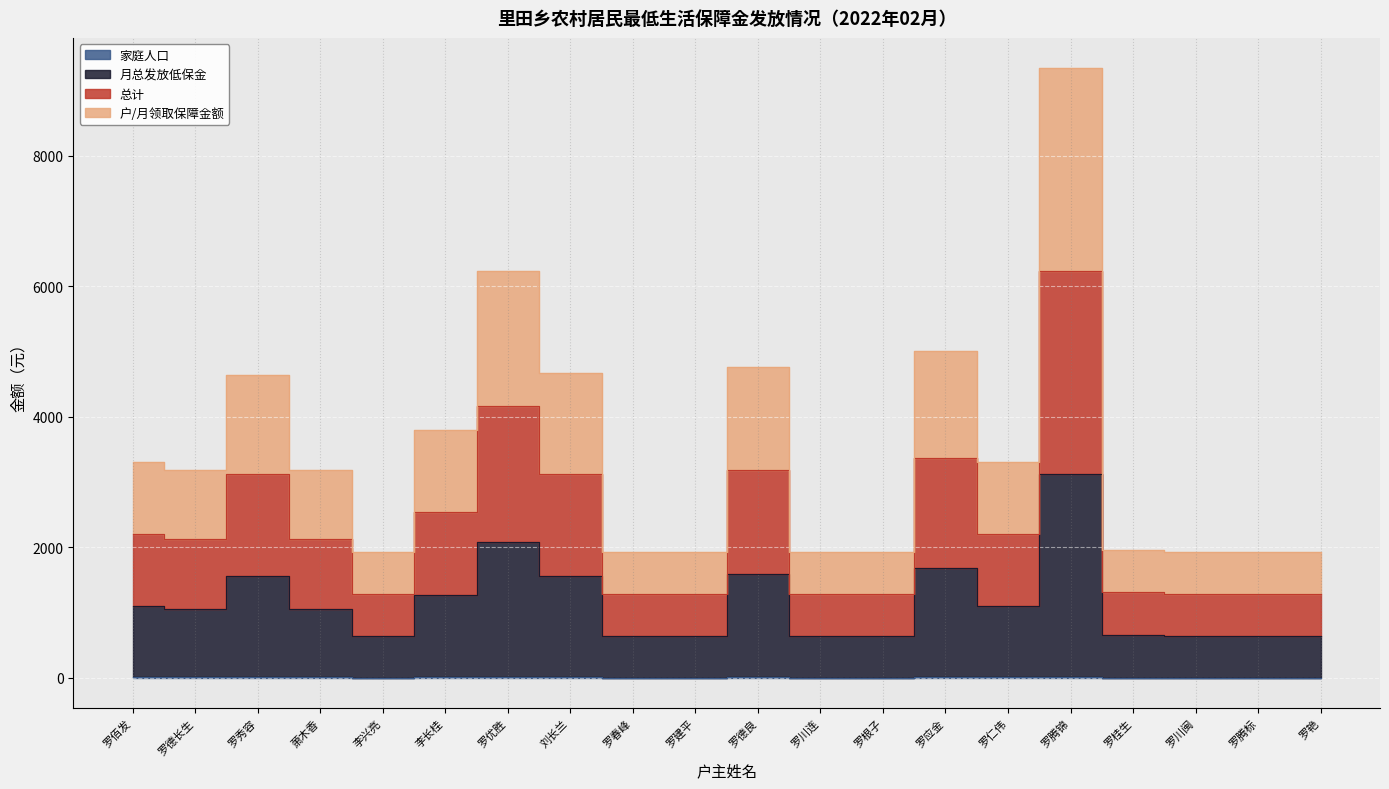

What is the value of the 户/月领取保障金额 point at the 7th from the left?

6226.9